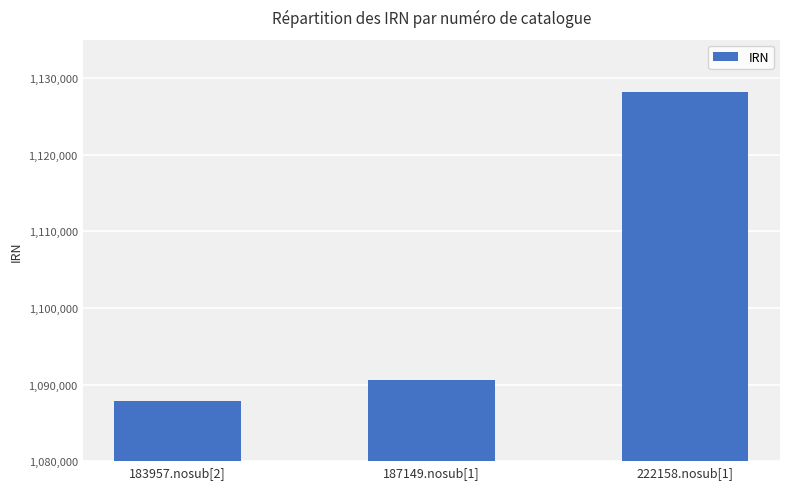

How many data points are less than 1090619?

1